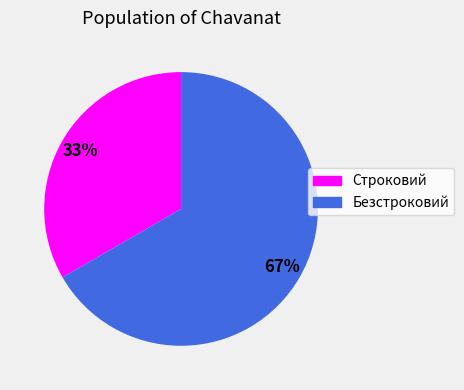

What is the majority slice?

Безстроковий